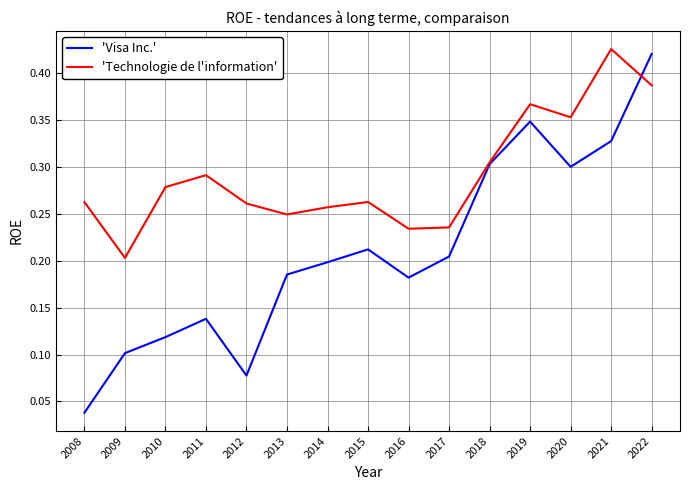

Where is 'Visa Inc.' nearest to the value 0?

2008